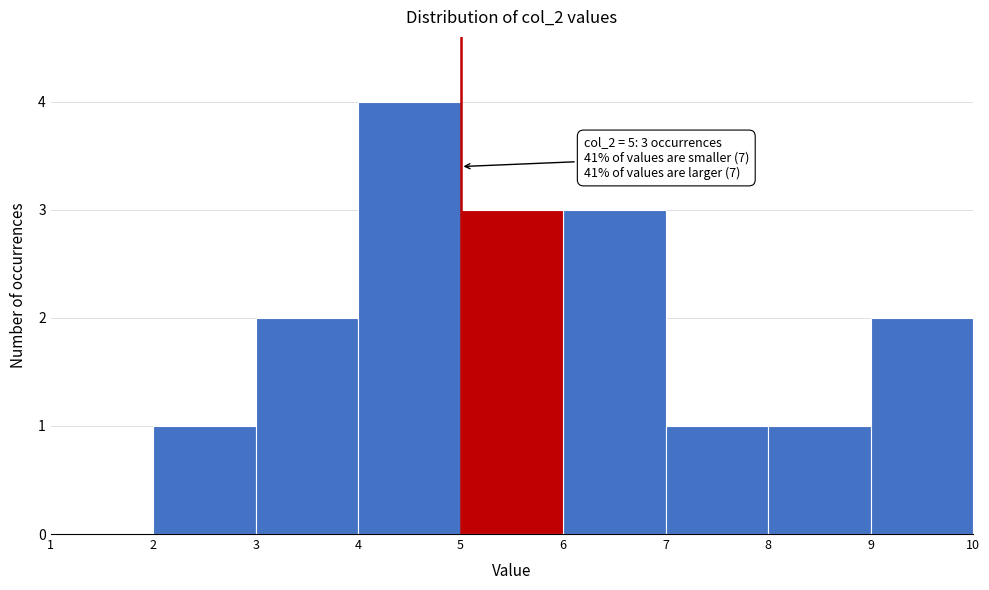

Over which range of the x-axis is the bar tallest?

4 to 5